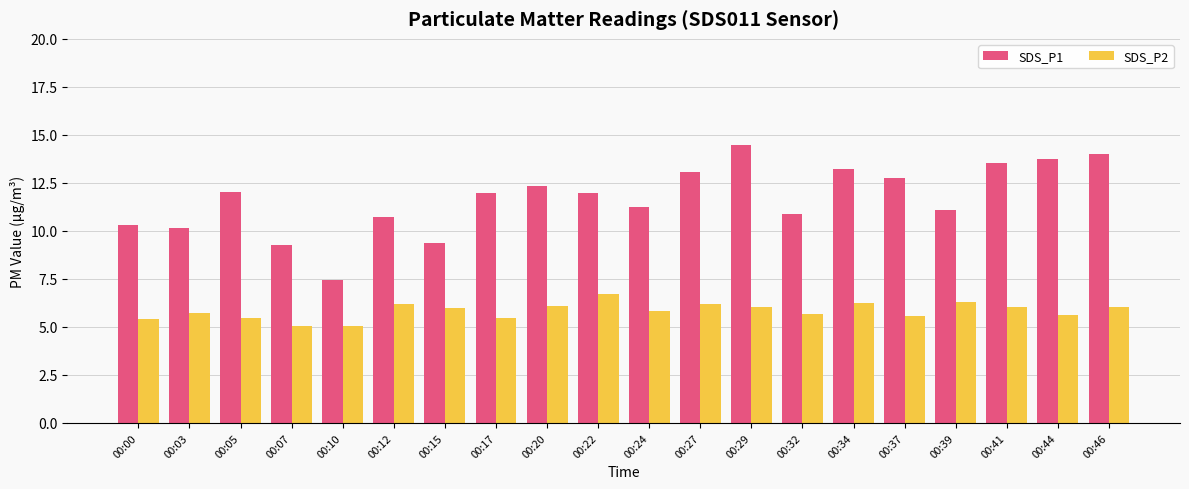

What is the difference between the highest and lowest values at 00:34?

7.0